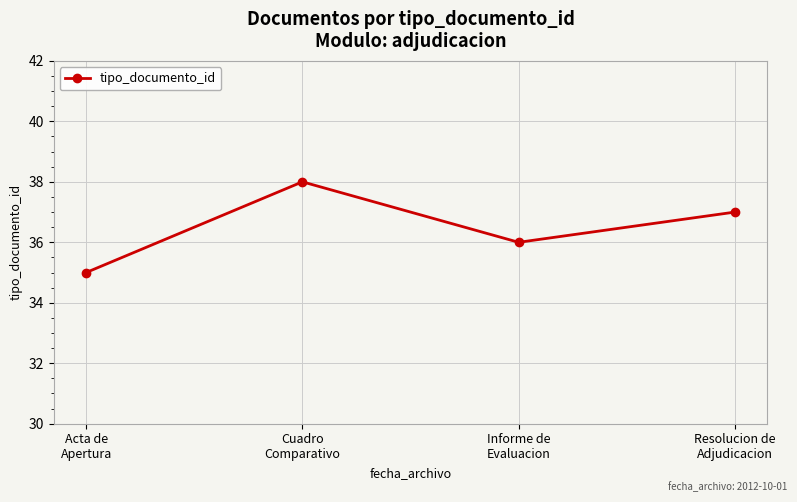

What is the difference between the second highest and minimum values?

2